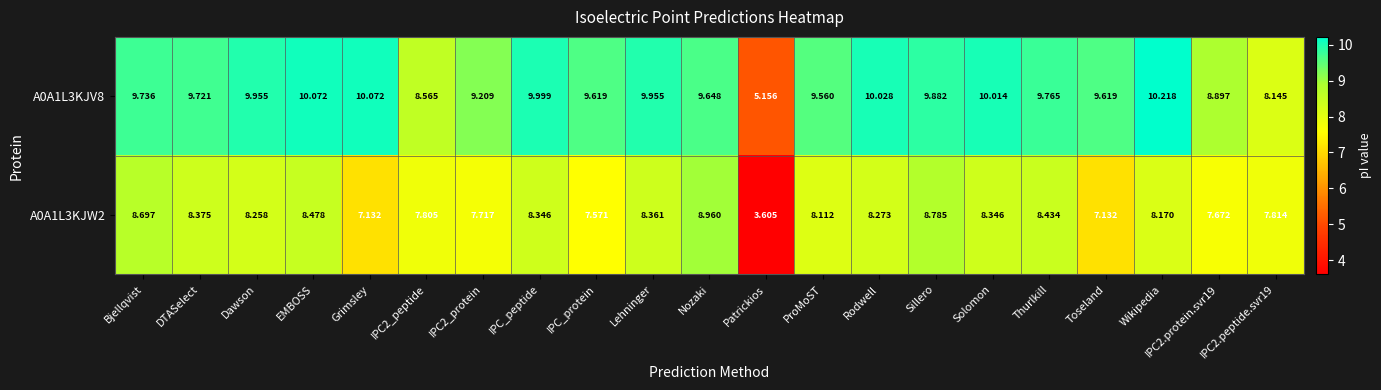

At which label does A0A1L3KJV8 reach its minimum?

Patrickios